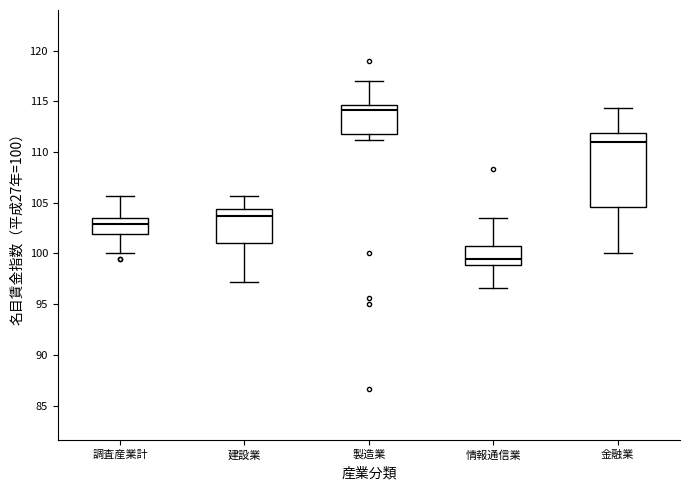

Reading left to right, transcribe this box plot: for each box, give where its median line is, the range the box spans, and where its two whiskers end, as read against the y-axis. The values are not printed on the chart, so give them approximately, as read against the axis.

調査産業計: median 103.0, box 102.0 to 103.5, whiskers 100.0 to 105.5
建設業: median 103.5, box 101.0 to 104.5, whiskers 97.0 to 105.5
製造業: median 114.0, box 112.0 to 114.5, whiskers 111.0 to 117.0
情報通信業: median 99.5, box 99.0 to 101.0, whiskers 96.5 to 103.5
金融業: median 111.0, box 104.5 to 112.0, whiskers 100.0 to 114.5